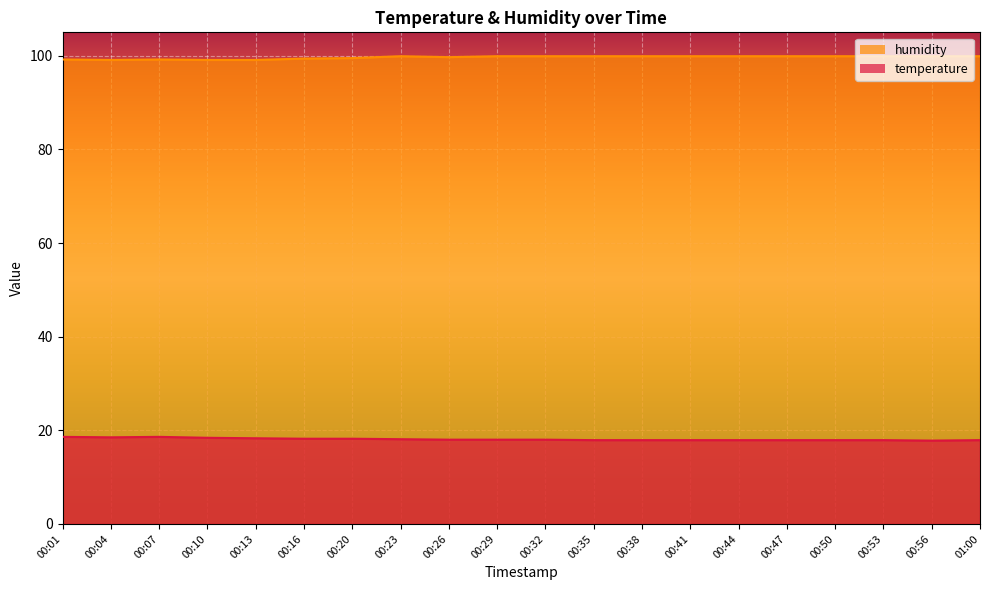

What value does the temperature series have at 01:00?

17.9